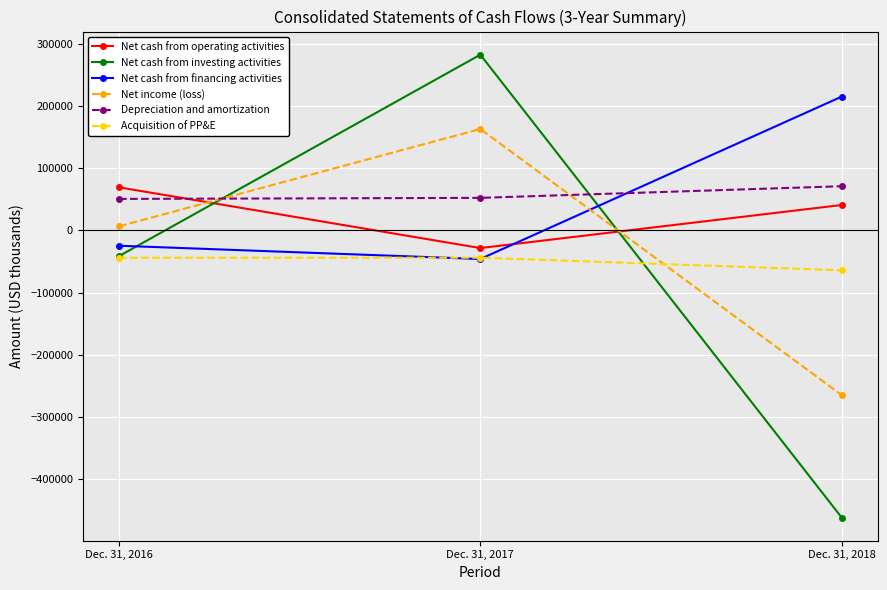

Which label corresponds to the smallest value in the chart?

Dec. 31, 2018